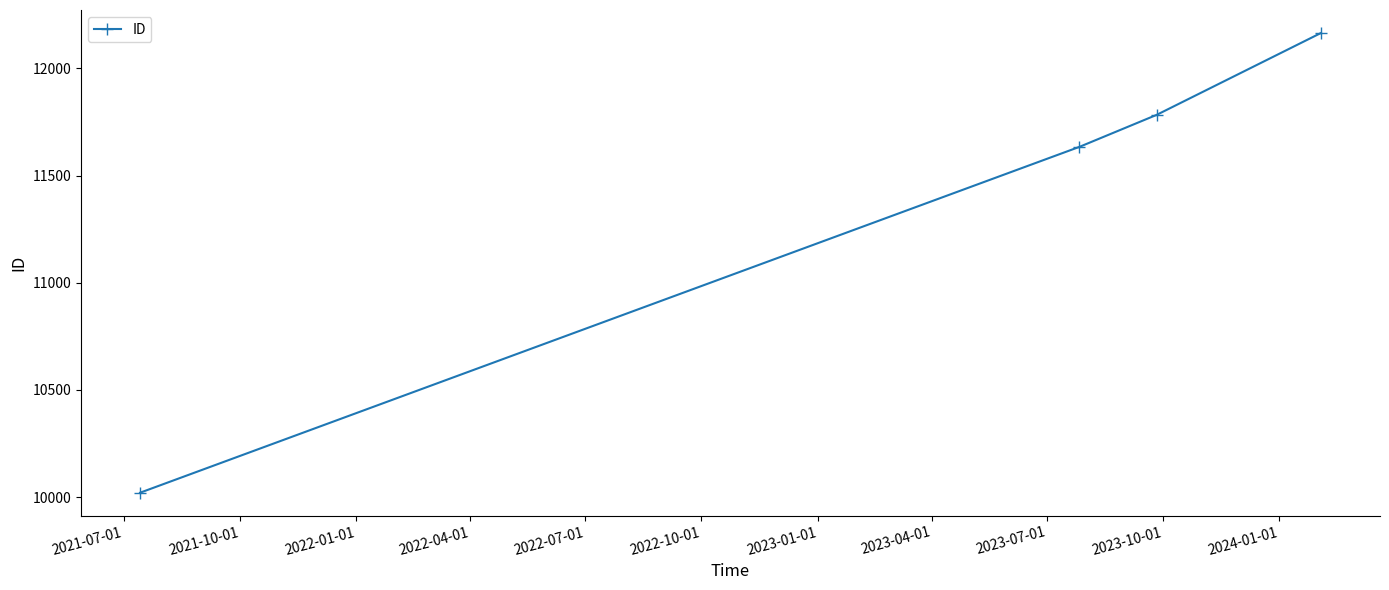

What is the greatest value displayed?

12165